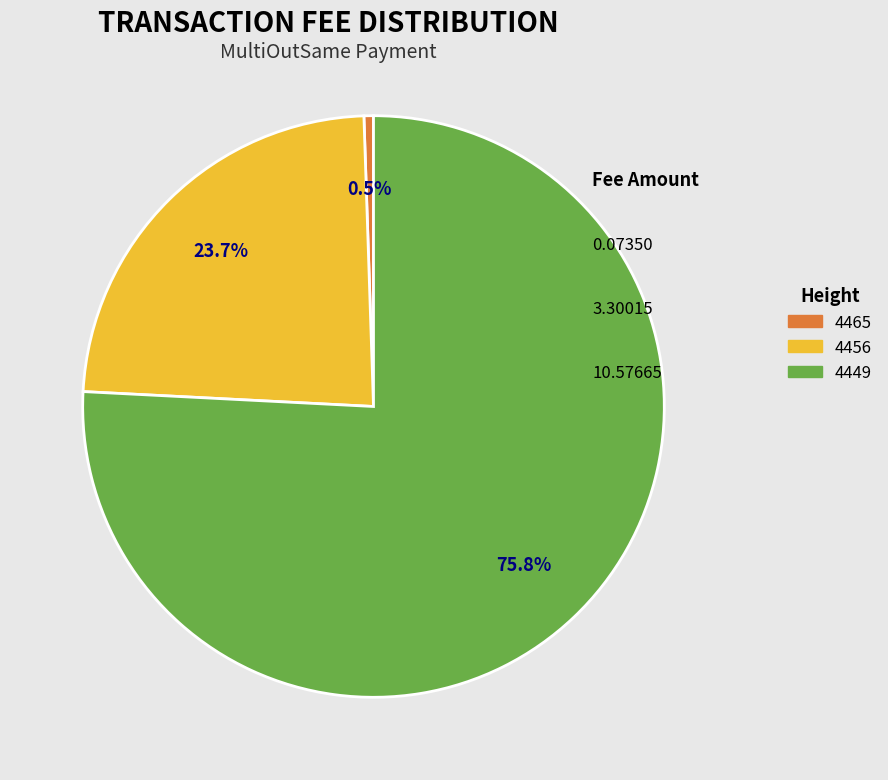

Combined, what portion of the pie is 4449 and 4465?

76.3%